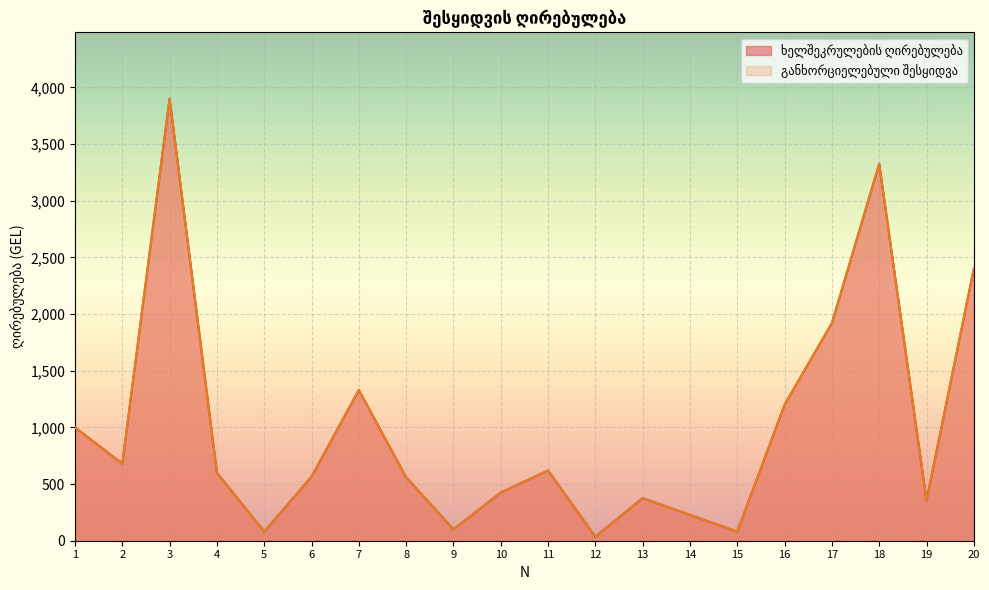

At which category does ხელშეკრულების ღირებულება reach its first local valley?

2